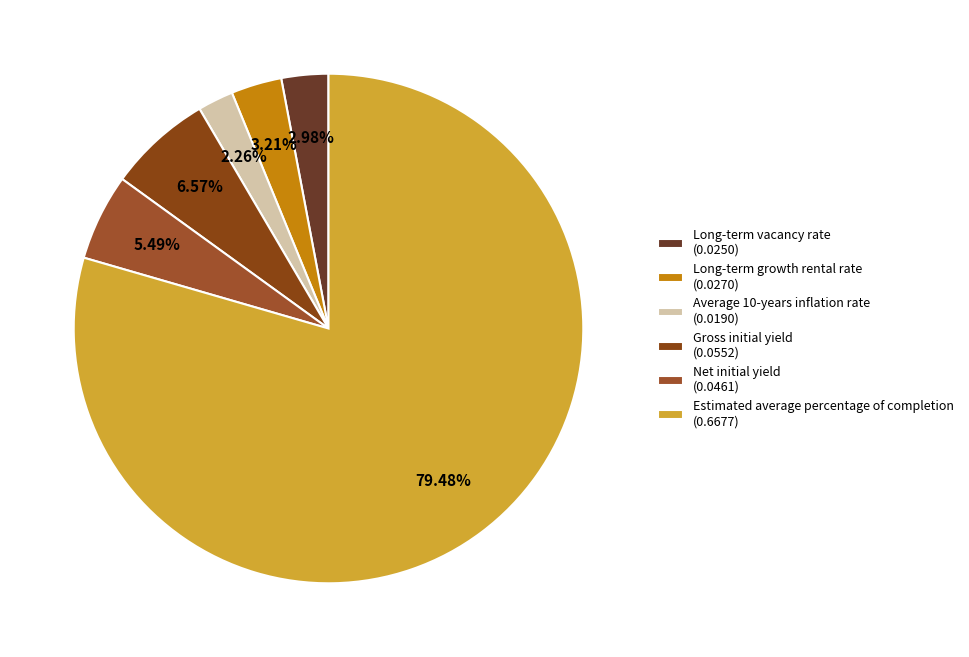

How many slices are in this pie chart?

6